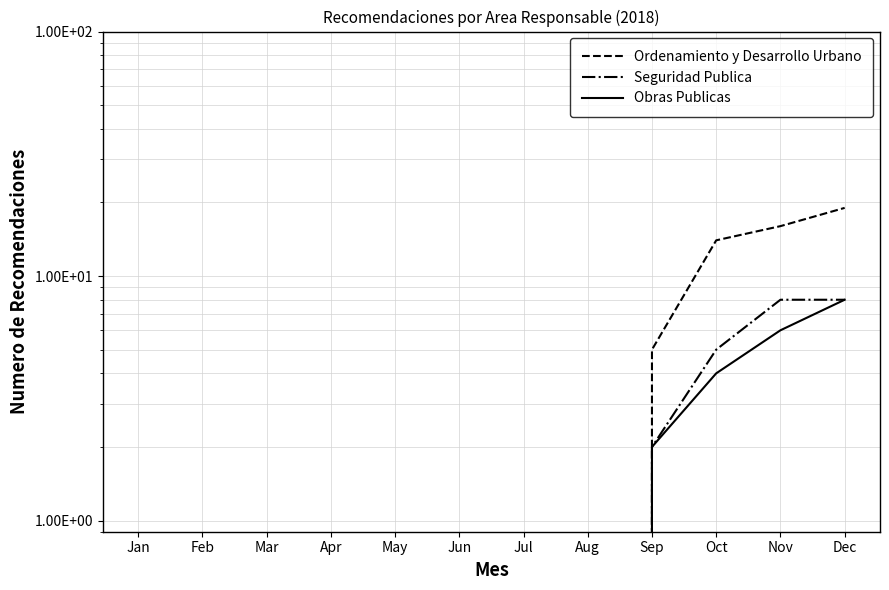

How many positive values does the Obras Publicas series have?

4